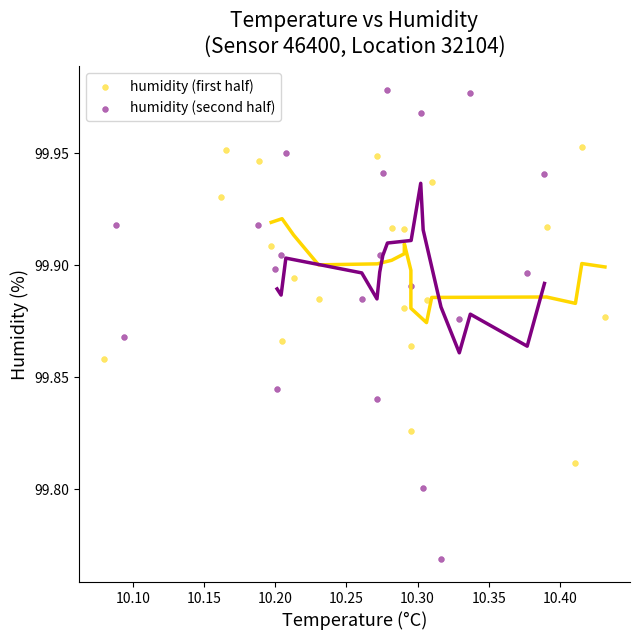

Which series reaches the maximum Y coordinate?

humidity (second half)